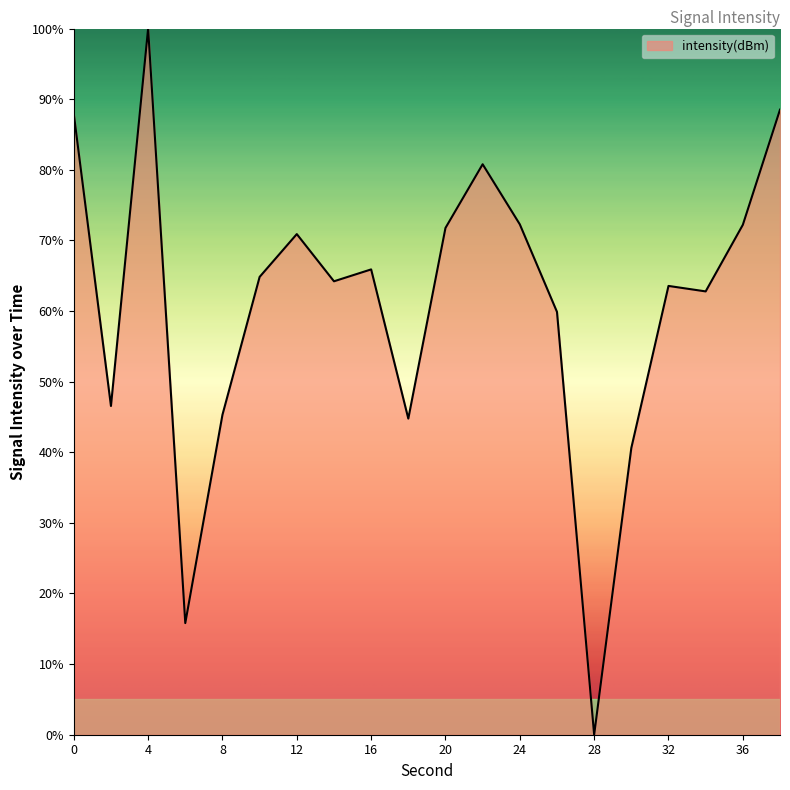

What is the greatest value displayed?

100.0